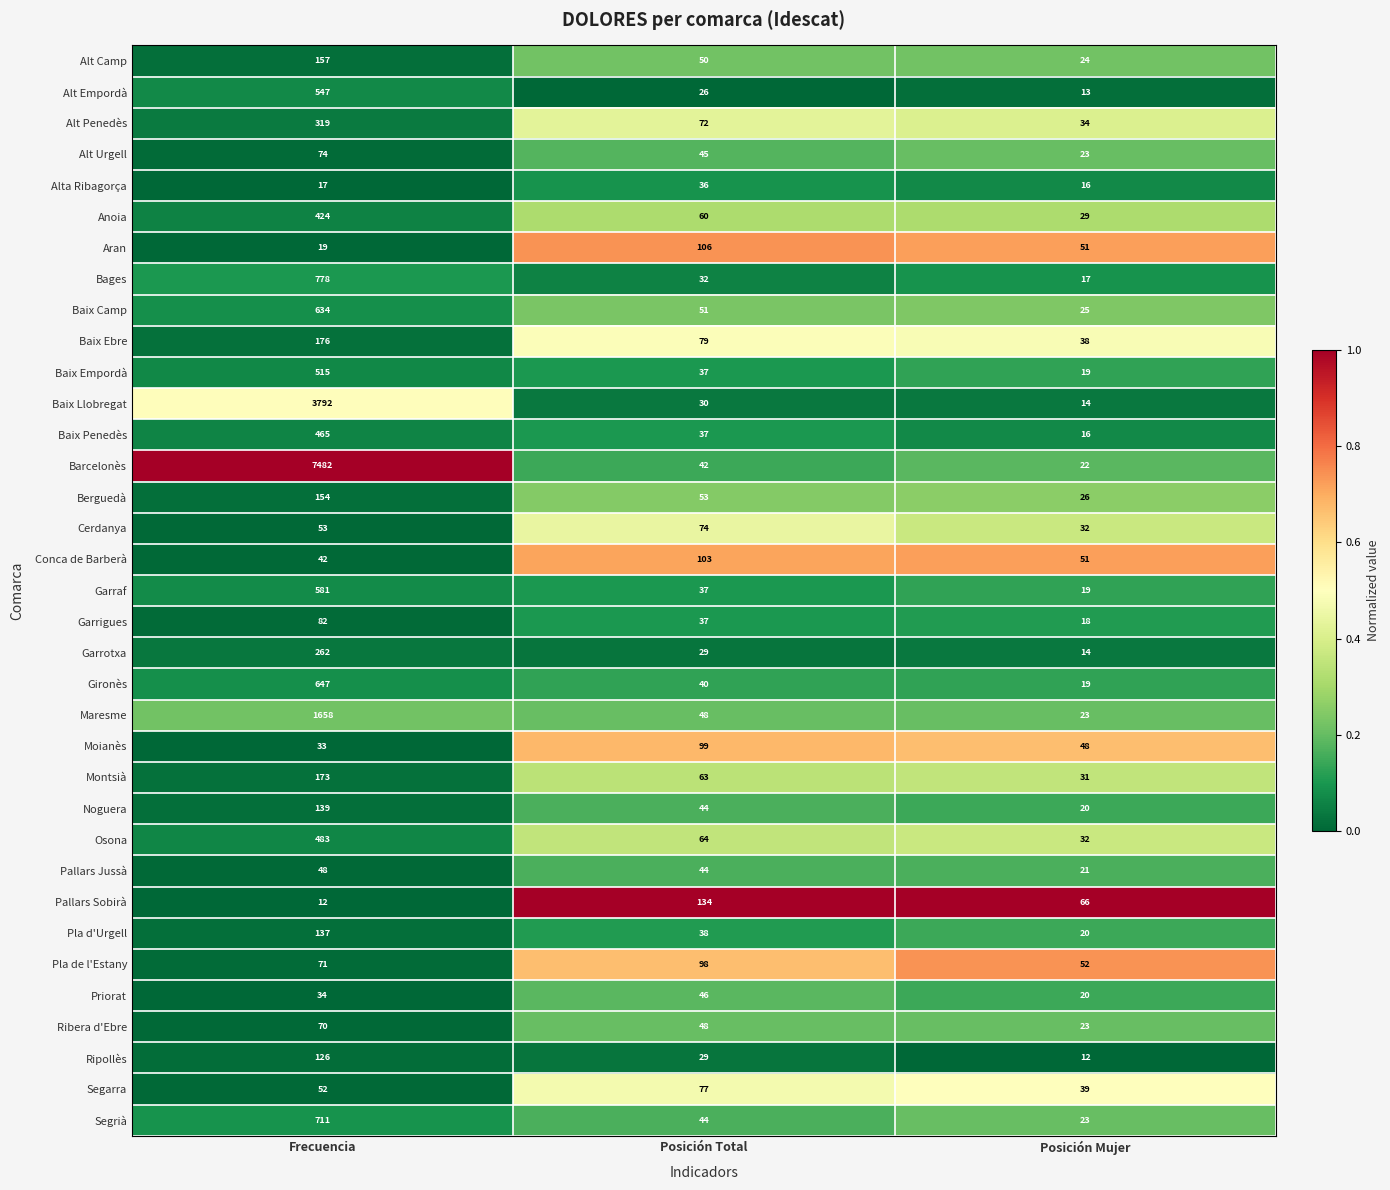

The value of Berguedà at Posición Mujer is 10. True or false?

False